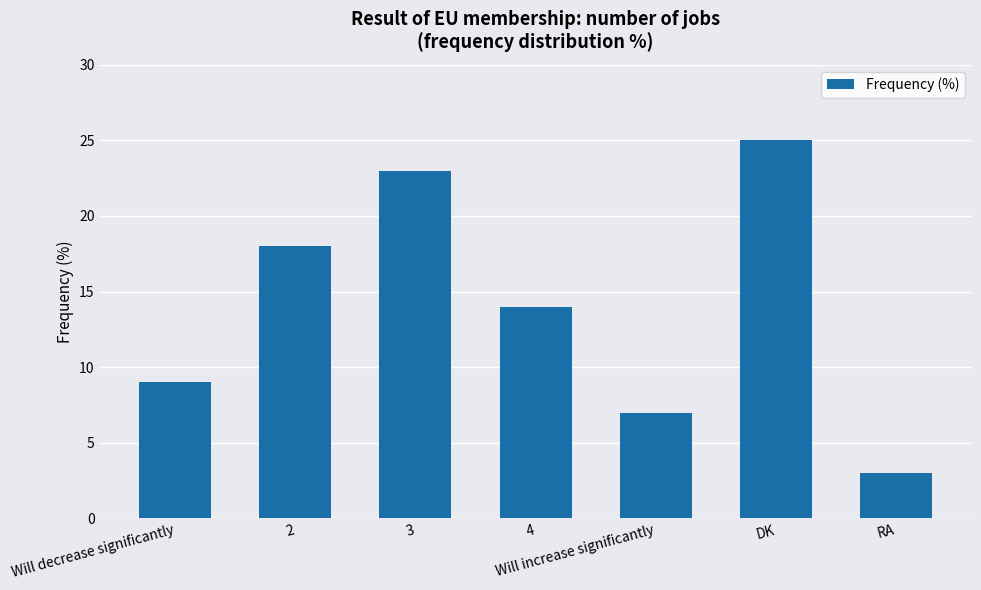

Are the bars grouped side by side (vs. stacked)?

No